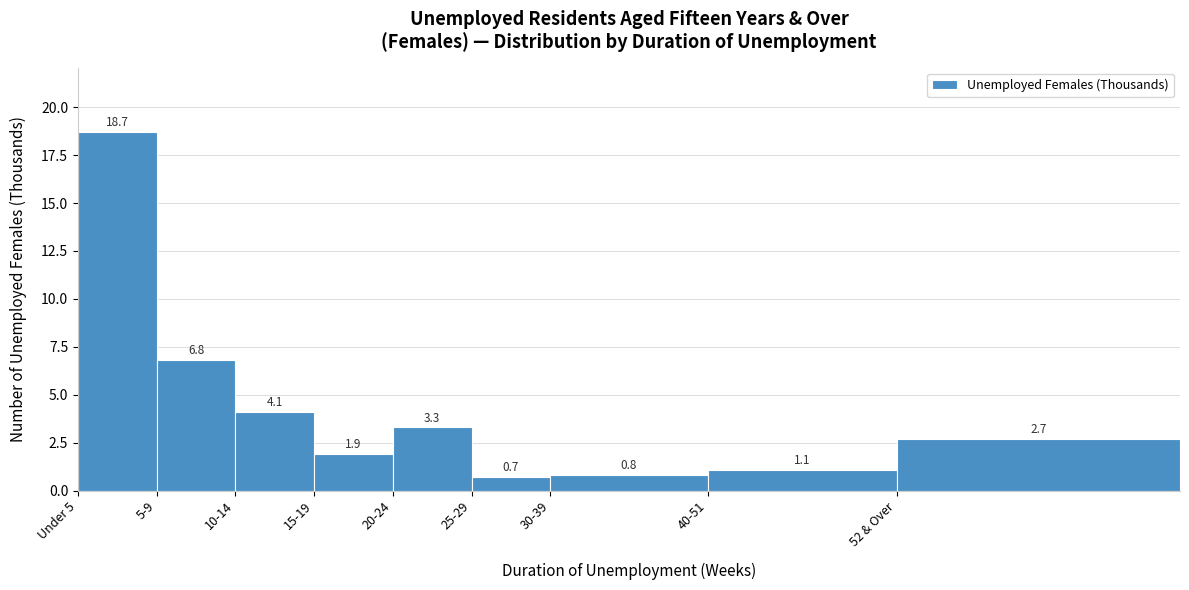

Reading left to right, list all the values displayed in this chart.

Under 5=18.7	5-9=6.8	10-14=4.1	15-19=1.9	20-24=3.3	25-29=0.7	30-39=0.8	40-51=1.1	52 & Over=2.7